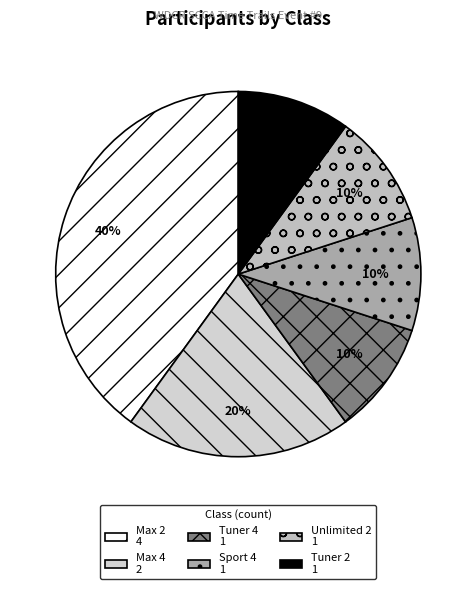

Which has a higher value, Max 4 or Max 2?

Max 2